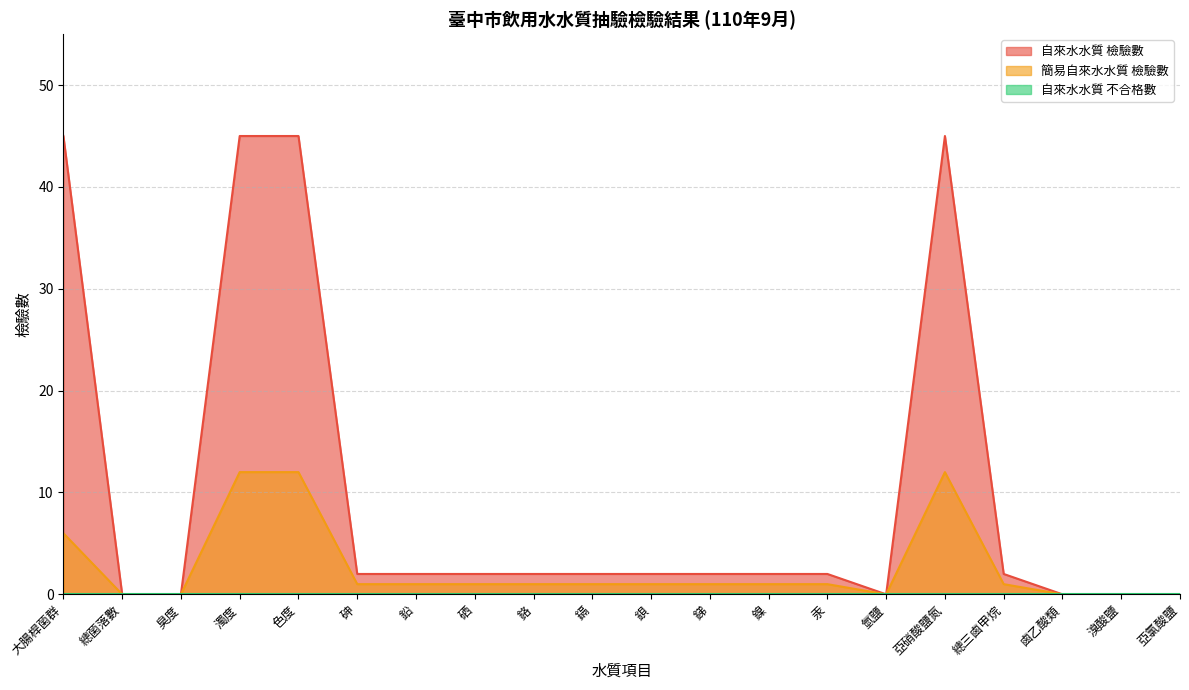

True or false: 簡易自來水水質 檢驗數 has a value of 0 at 溴酸鹽.

True